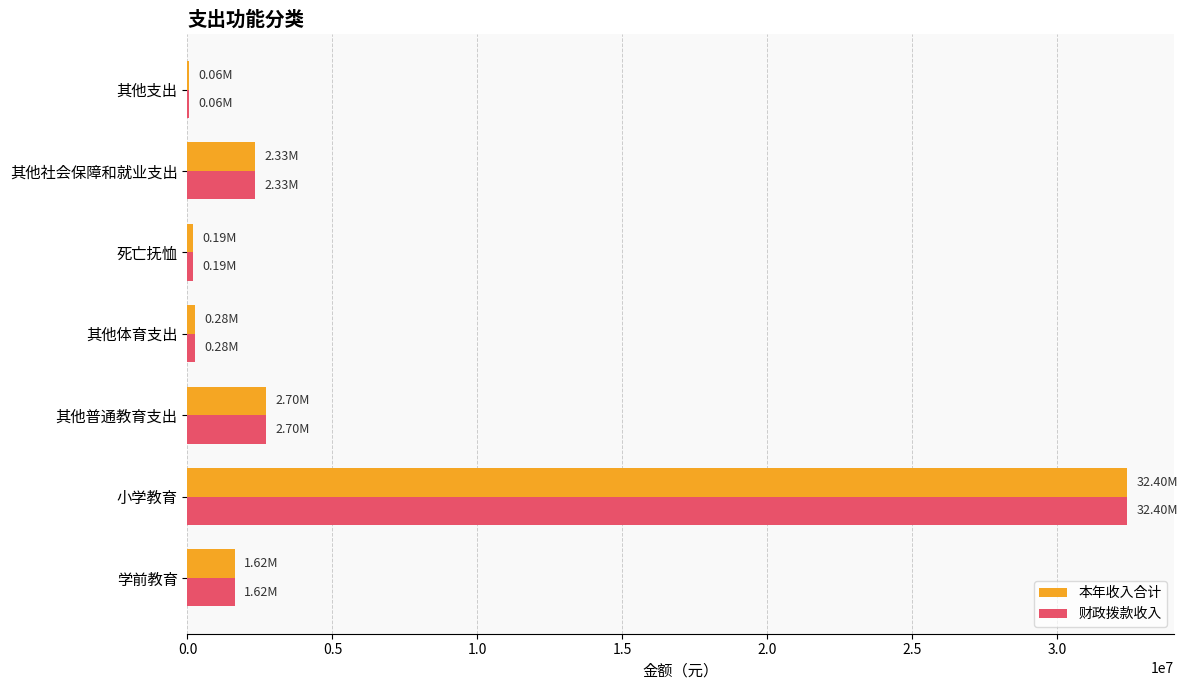

What is the sum of all 本年收入合计 values?

39574230.2